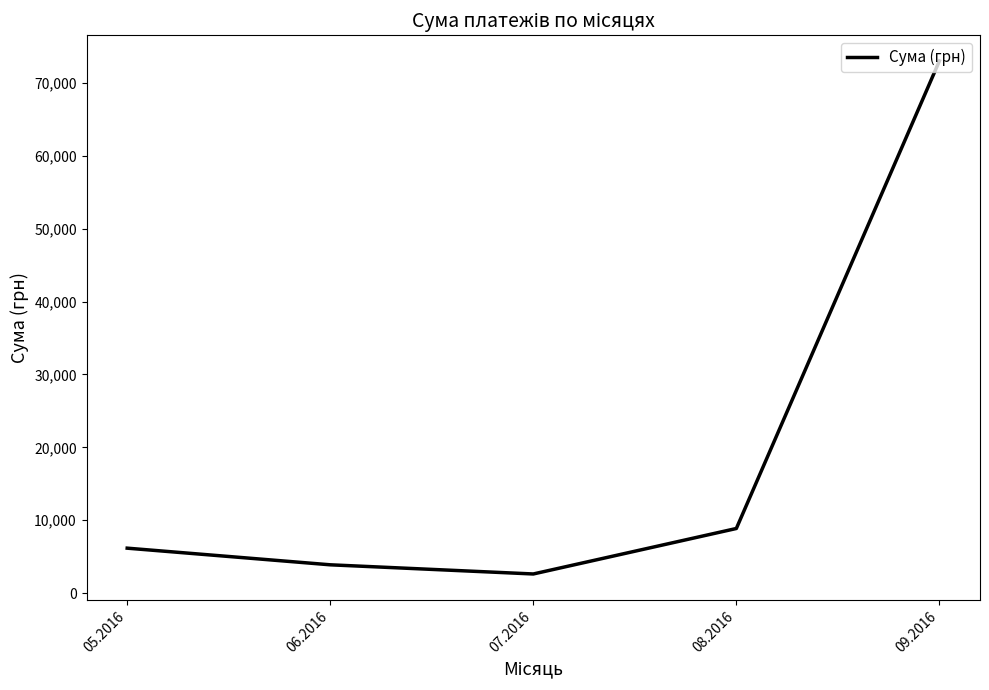

What is the average value?

18907.7